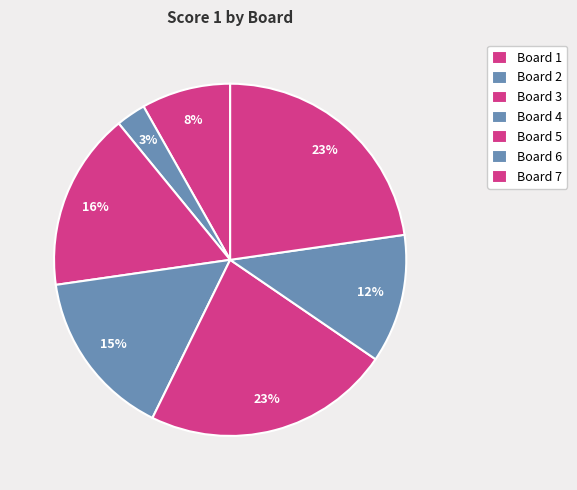

Is it true that Board 5 is 23% of the pie?

True